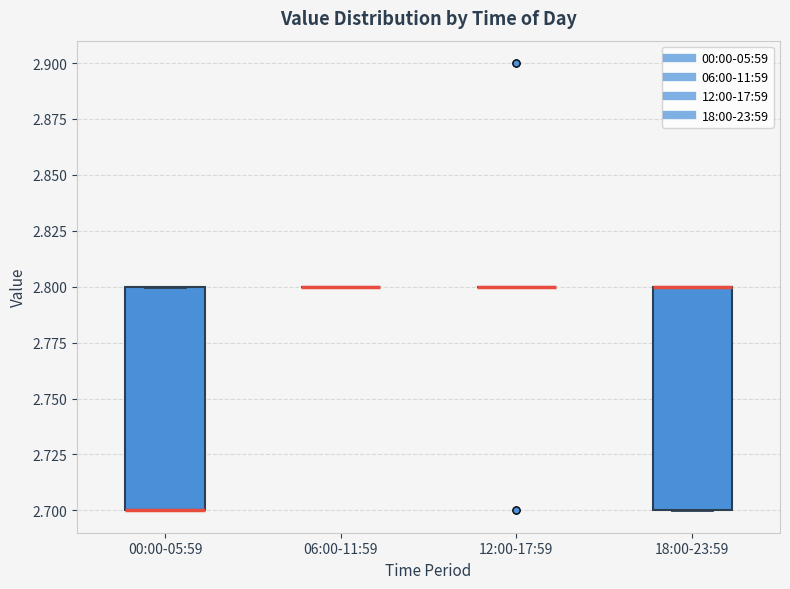

Reading left to right, read every box against the y-axis: the position of its median line, the range the box covers, and the ends of its whiskers. The values are not printed on the chart, so give them approximately, as read against the axis.

00:00-05:59: median 2.7 (drawn on the box's lower edge), box 2.7 to 2.8, whiskers 2.7 to 2.8
06:00-11:59: box collapsed to a line at 2.8, whiskers 2.8 to 2.8
12:00-17:59: box collapsed to a line at 2.8, whiskers 2.8 to 2.8
18:00-23:59: median 2.8 (drawn on the box's upper edge), box 2.7 to 2.8, whiskers 2.7 to 2.8